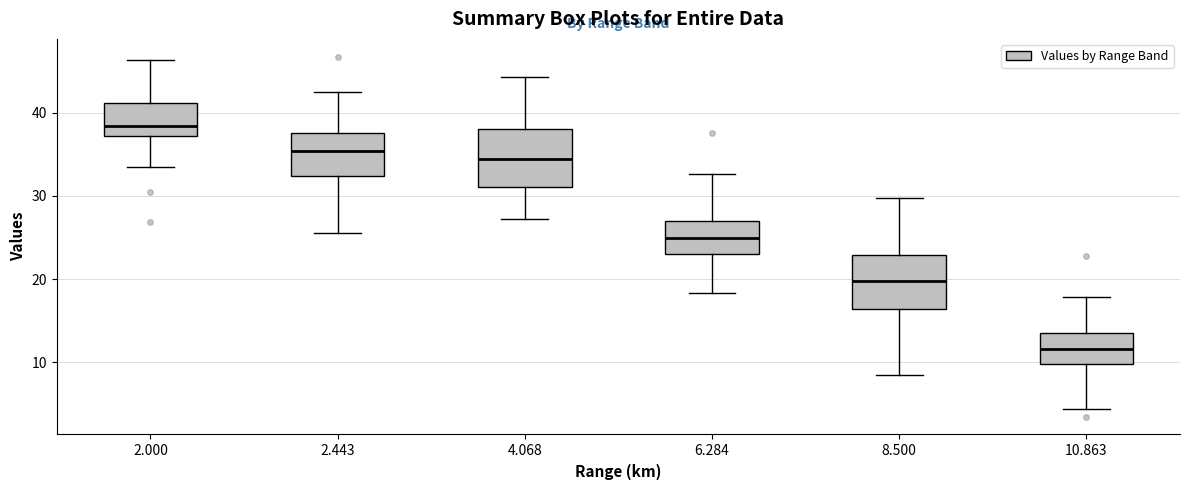

Reading left to right, transcribe this box plot: for each box, give where its median line is, the range the box spans, and where its two whiskers end, as read against the y-axis. The values are not printed on the chart, so give them approximately, as read against the axis.

2.000: median 38, box 37 to 41, whiskers 34 to 46
2.443: median 35, box 32 to 38, whiskers 26 to 43
4.068: median 34, box 31 to 38, whiskers 27 to 44
6.284: median 25, box 23 to 27, whiskers 18 to 33
8.500: median 20, box 16 to 23, whiskers 9 to 30
10.863: median 12, box 10 to 13, whiskers 4 to 18